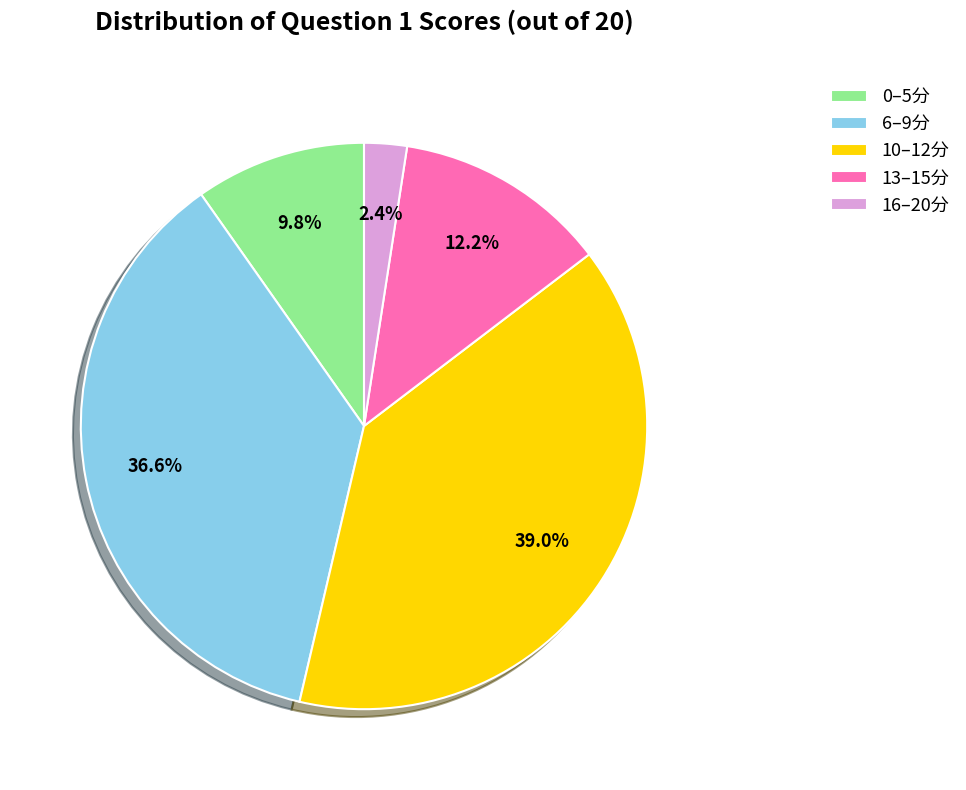

How much of the chart is everything except 6–9分?

63.4%